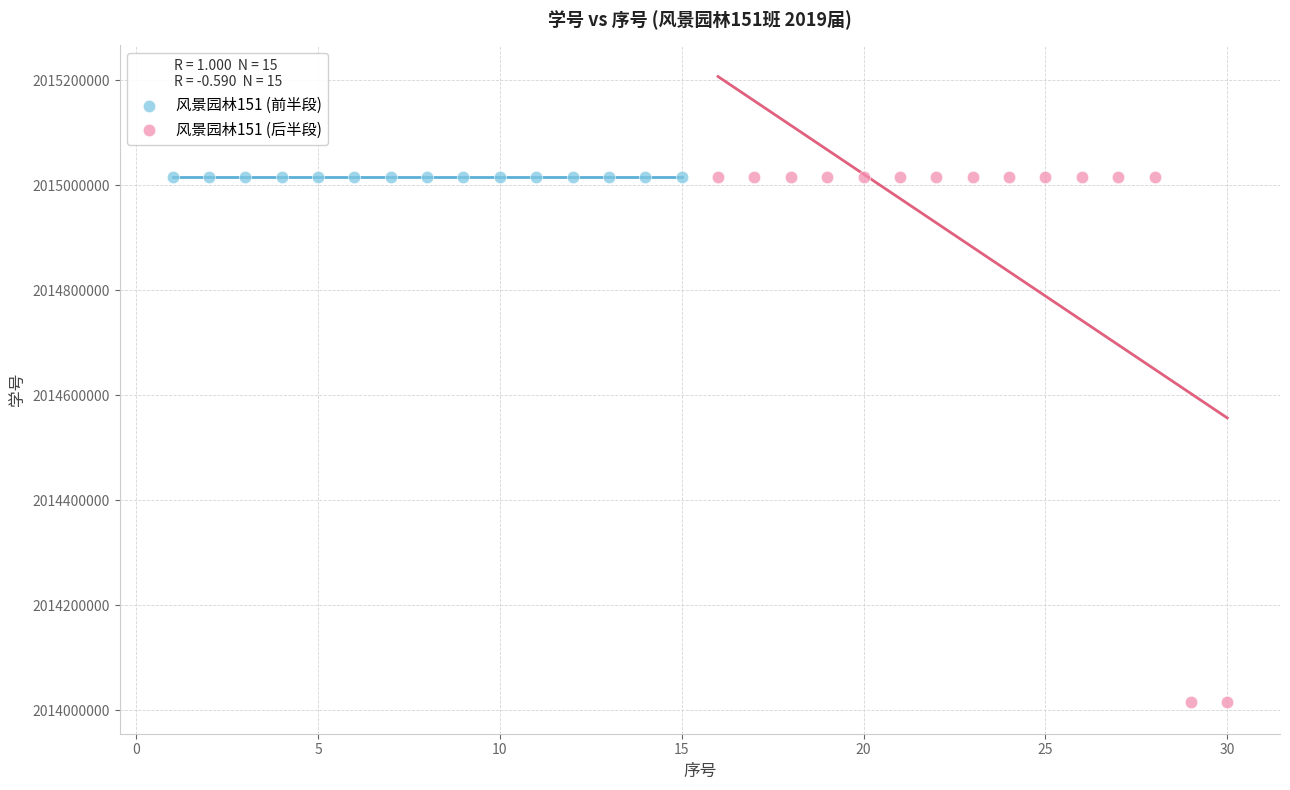

What are all the series names shown in the legend?

风景园林151 (前半段), 风景园林151 (后半段)